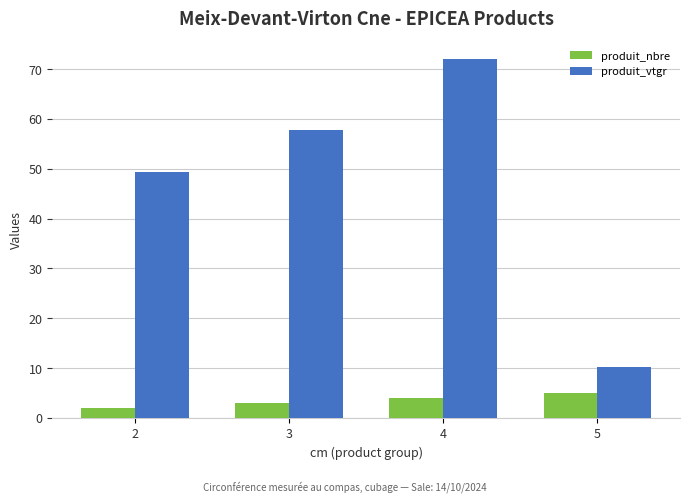

What is the value of the produit_vtgr bar at the 2nd from the left?

57.7